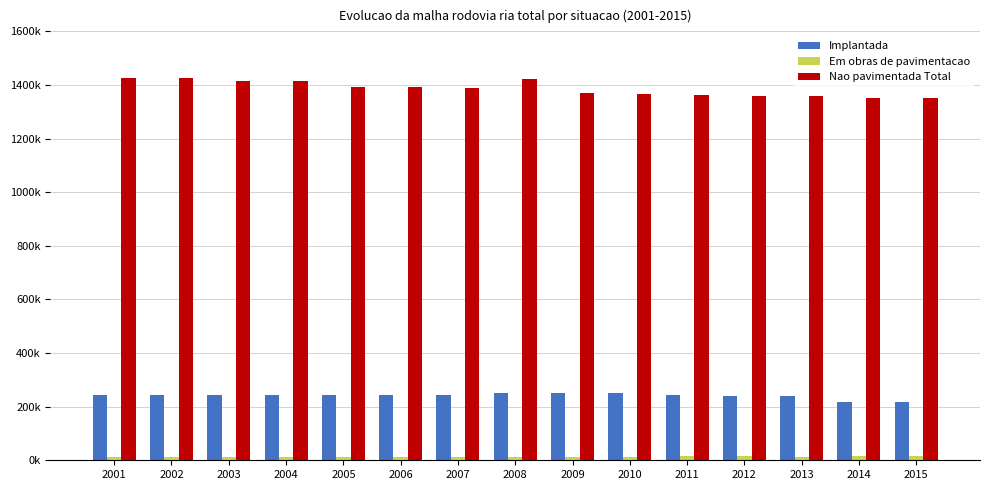

Does the chart contain any negative values?

No